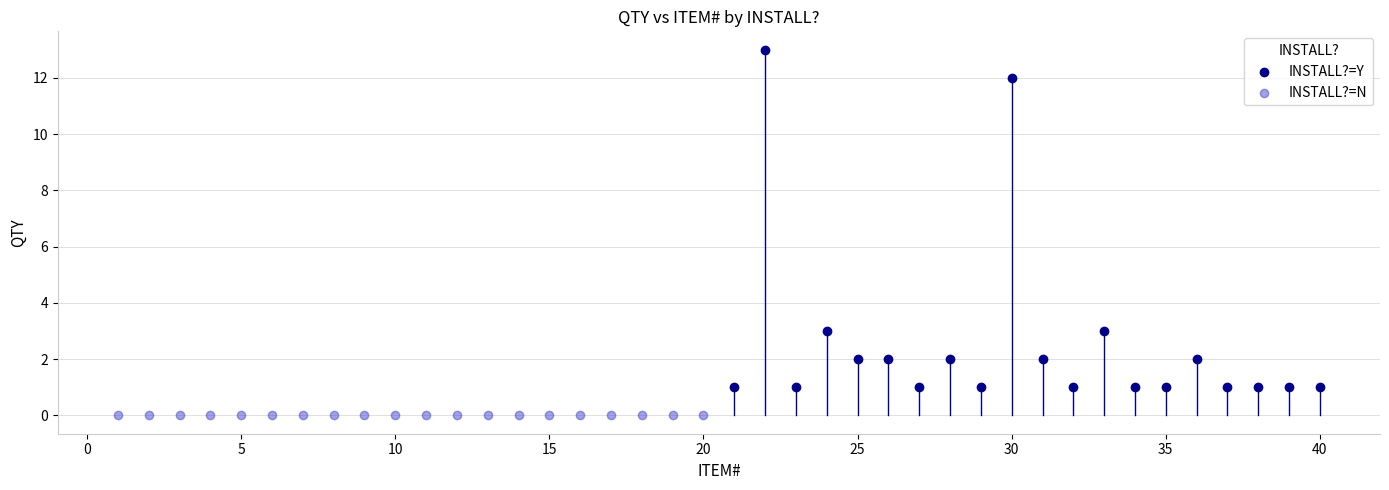

Which series contains the lowest Y value?

INSTALL?=N